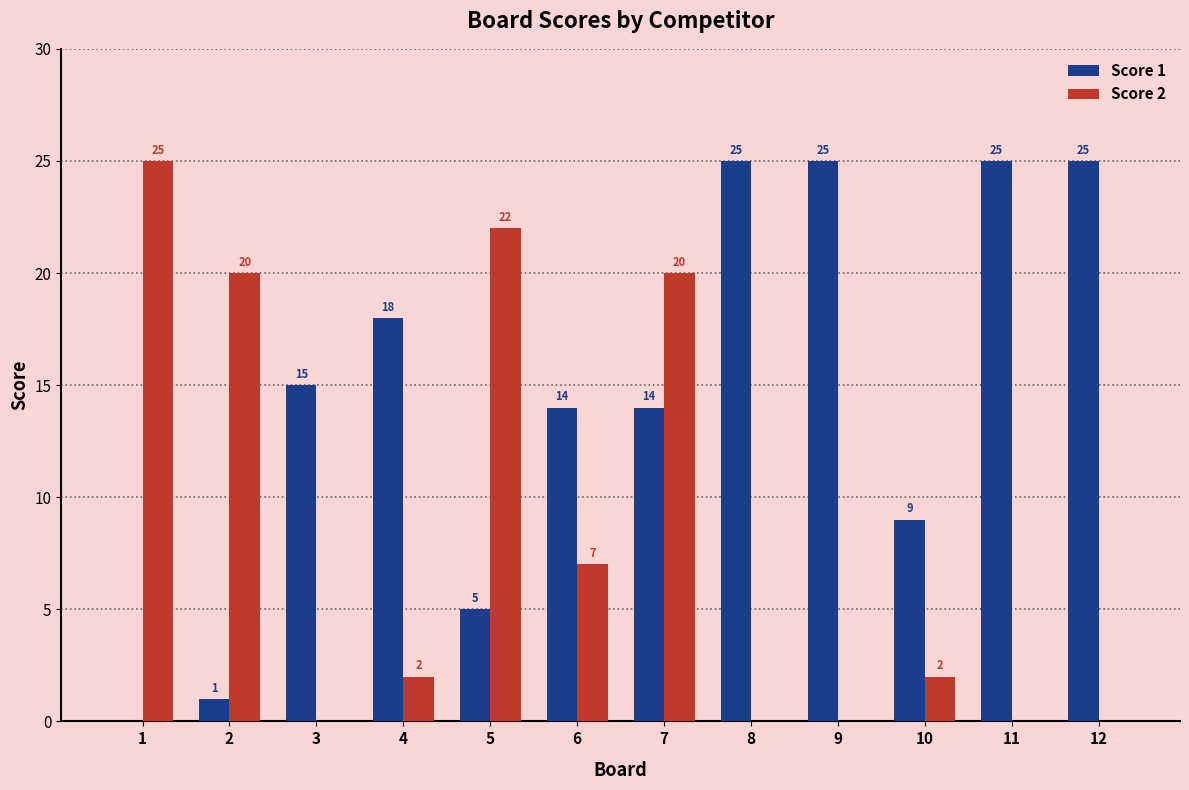

At which category is the sum across all series the highest?

7